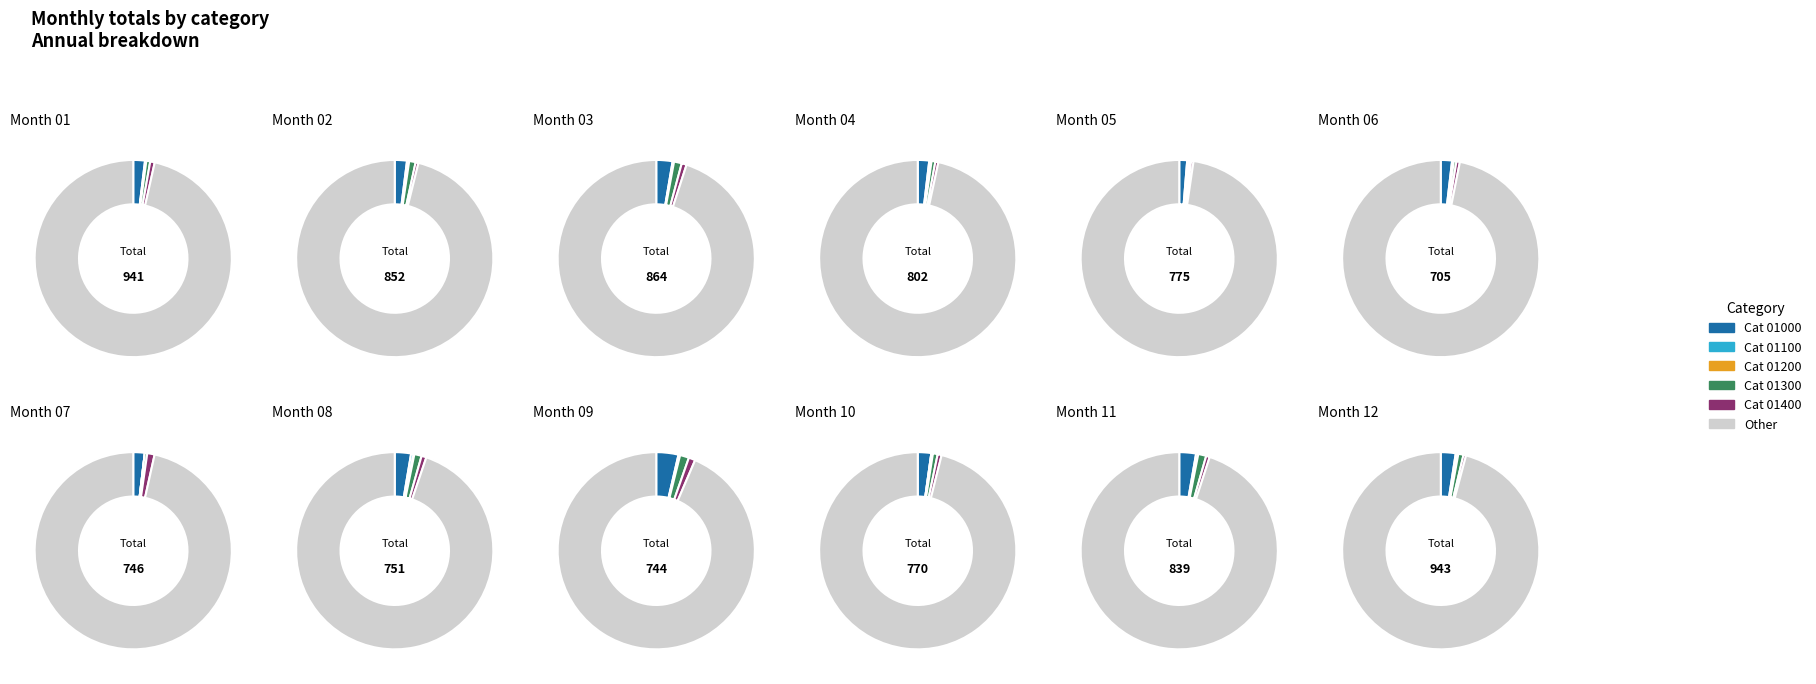

Between 01200 and 01400, which is larger?

01400